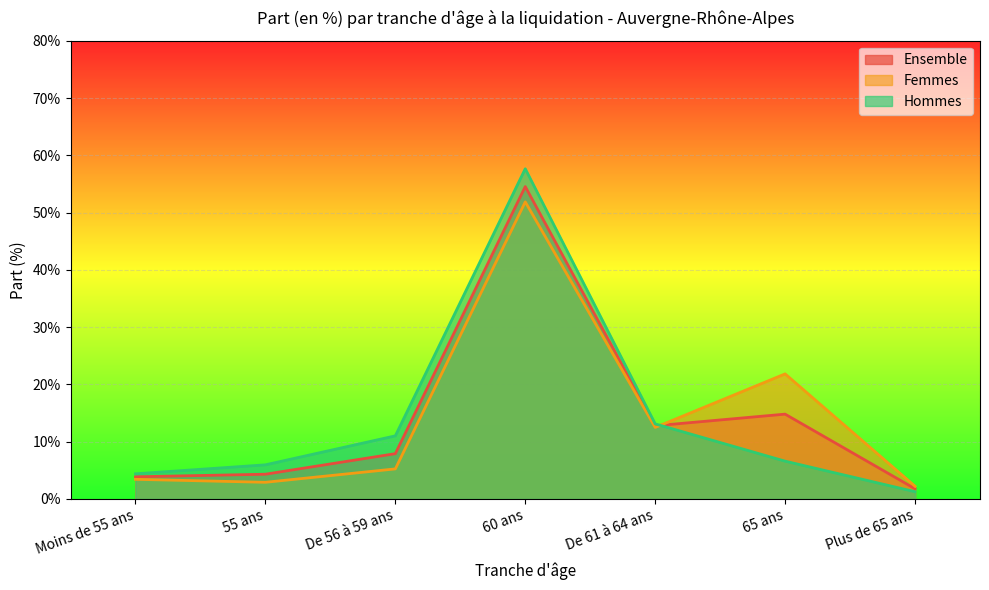

How many lines are shown in the chart?

3